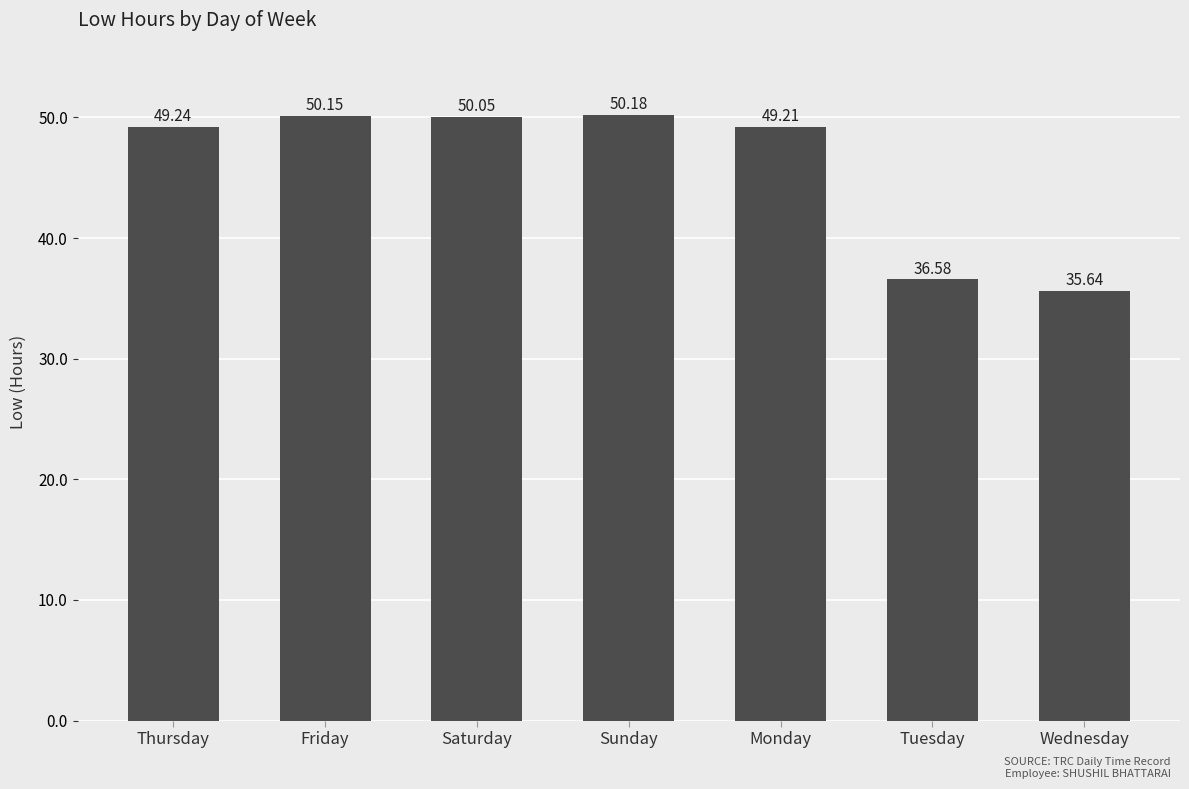

The chart shows a value of 50.0 at Saturday. True or false?

True